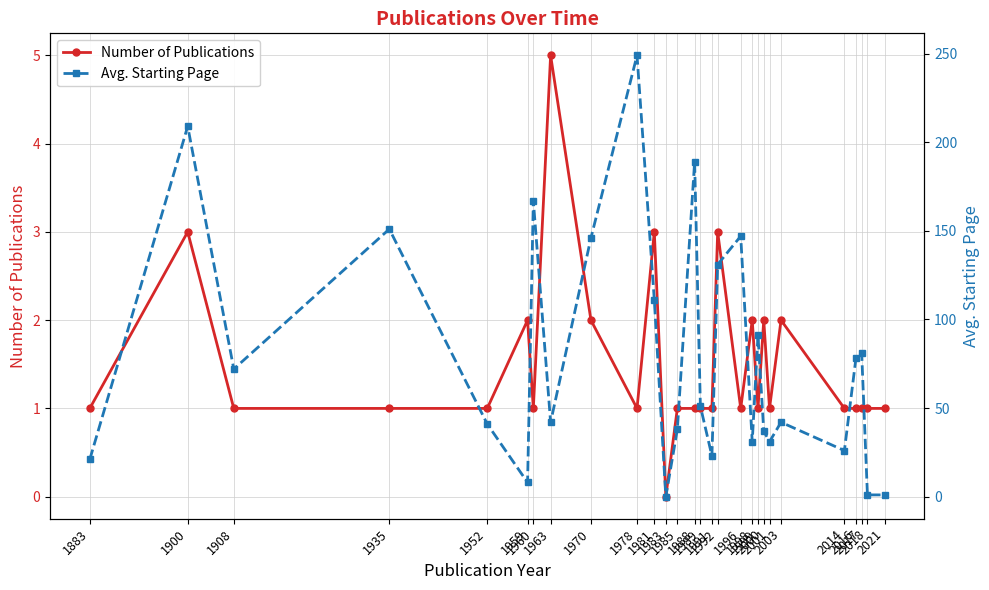

What is the value of the Number of Publications point at the 13th from the left?

1